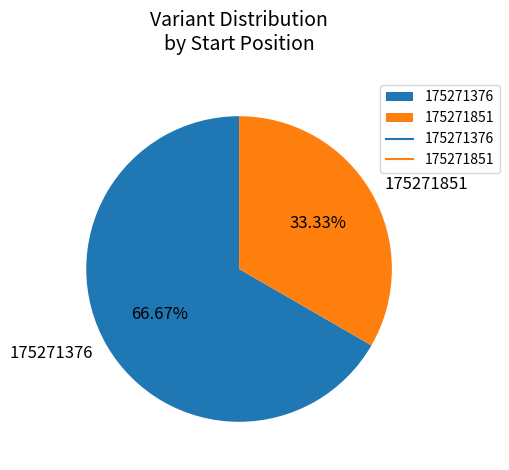

Is it true that 175271376 is 72% of the pie?

False